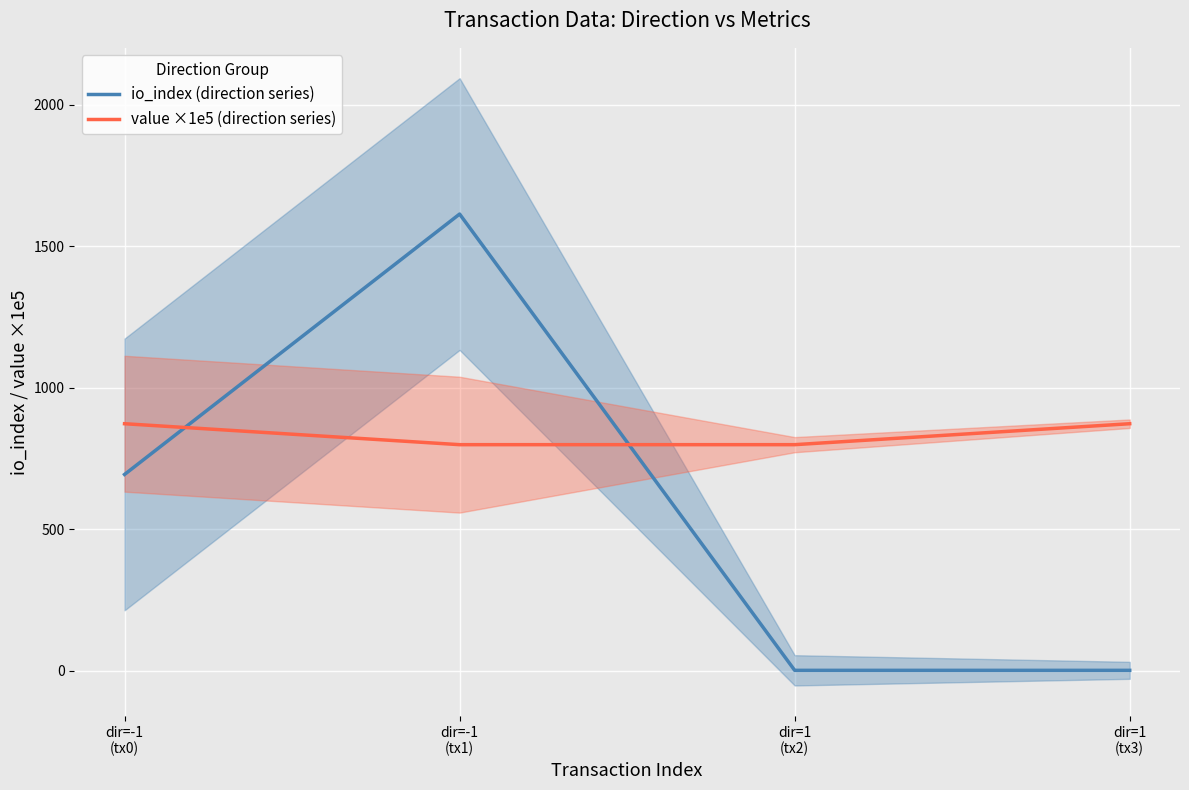

Is the value of value ×1e5 (direction series) at dir=1
(tx2) greater than the value of io_index (direction series) at dir=-1
(tx0)?

Yes